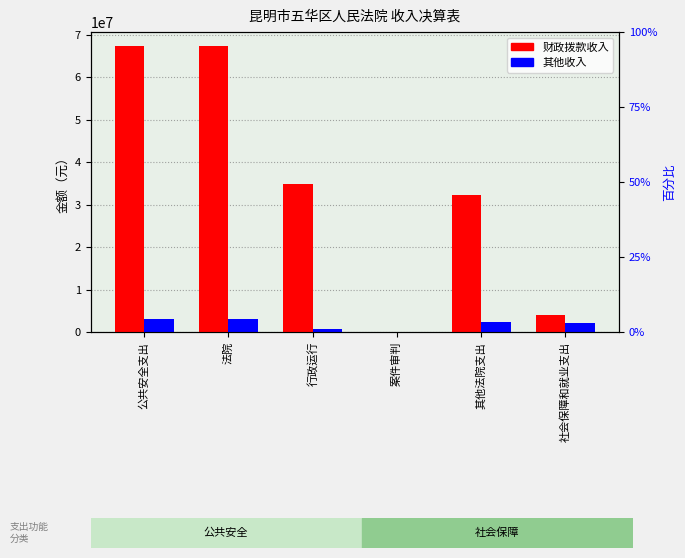

What position from the left is 行政运行?

3